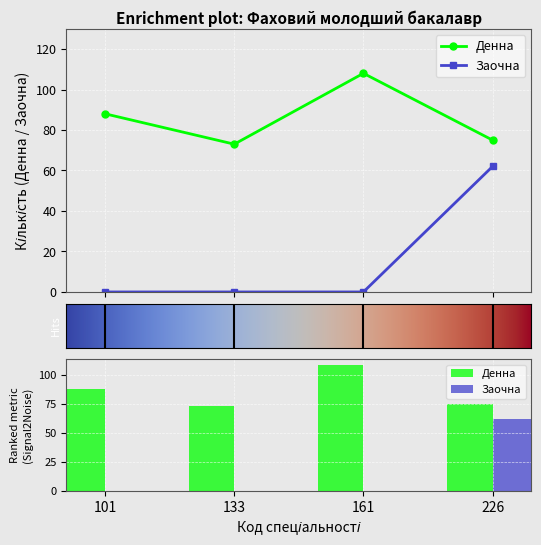

Does the chart contain stacked bars?

No